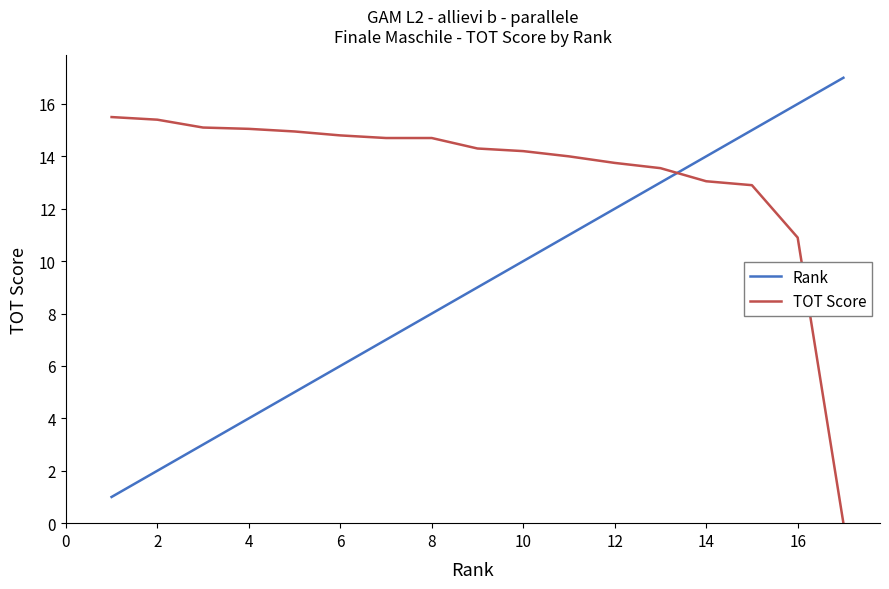

Rank the series by their average value, from lowest to highest.

Rank, TOT Score